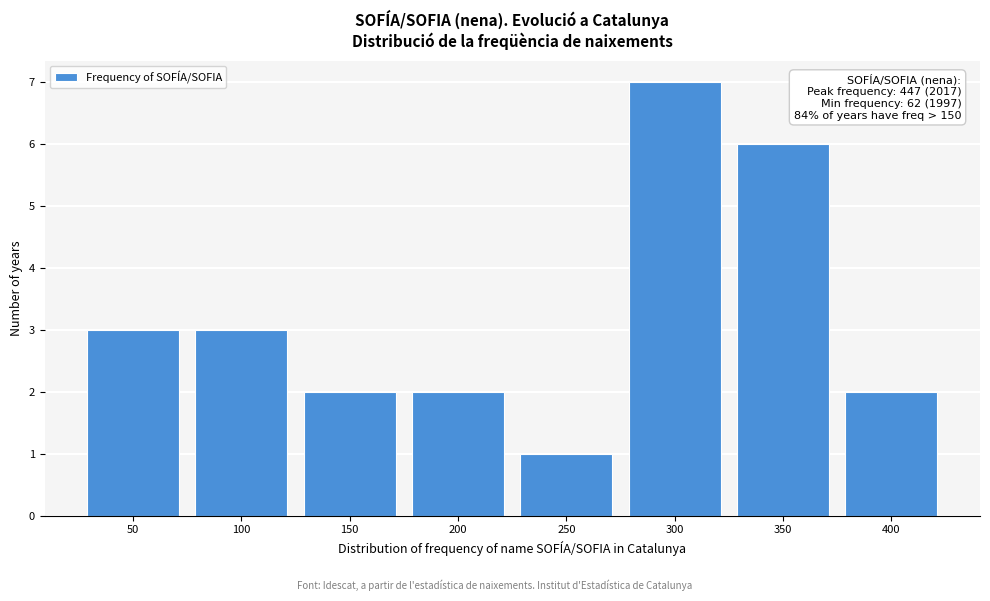

Reading left to right, list all the values displayed in this chart.

3	3	2	2	1	7	6	2